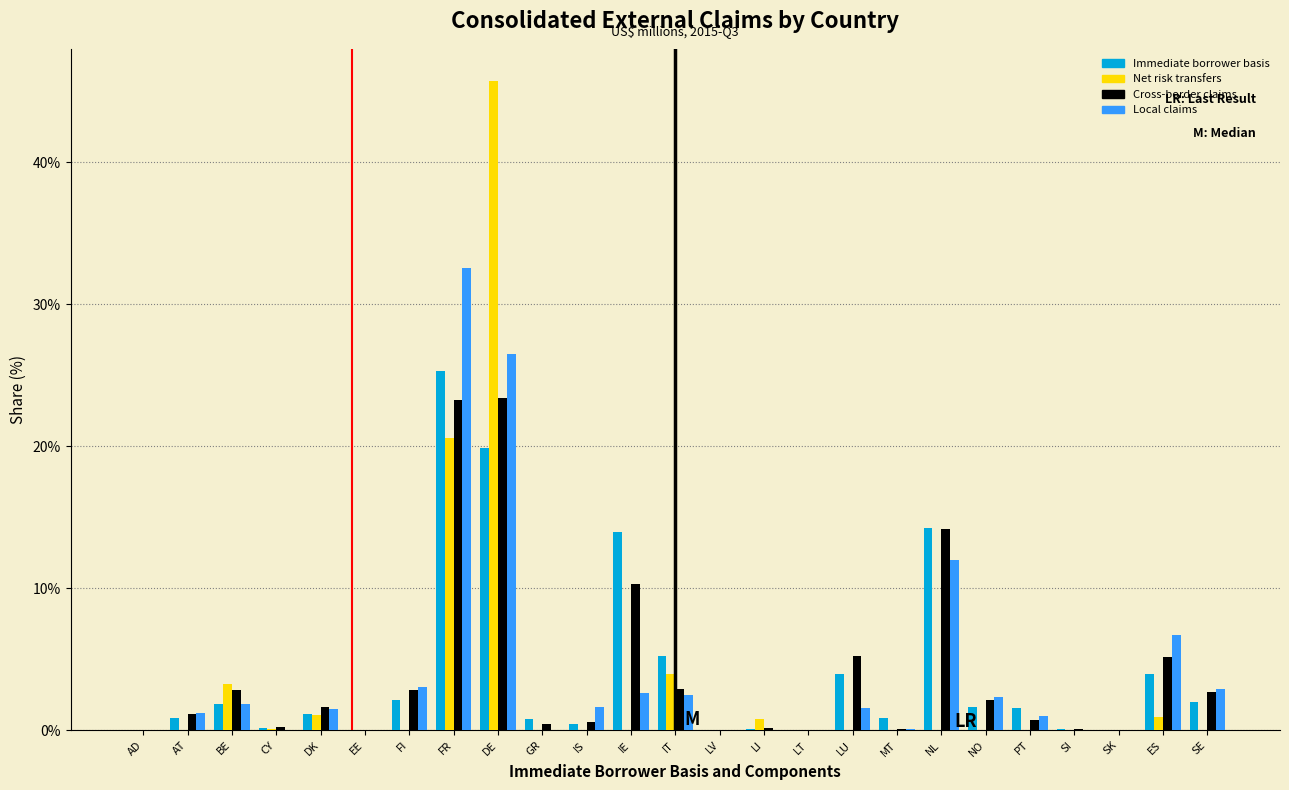

Is the value of Immediate borrower basis at NL greater than the value of Net risk transfers at NL?

Yes